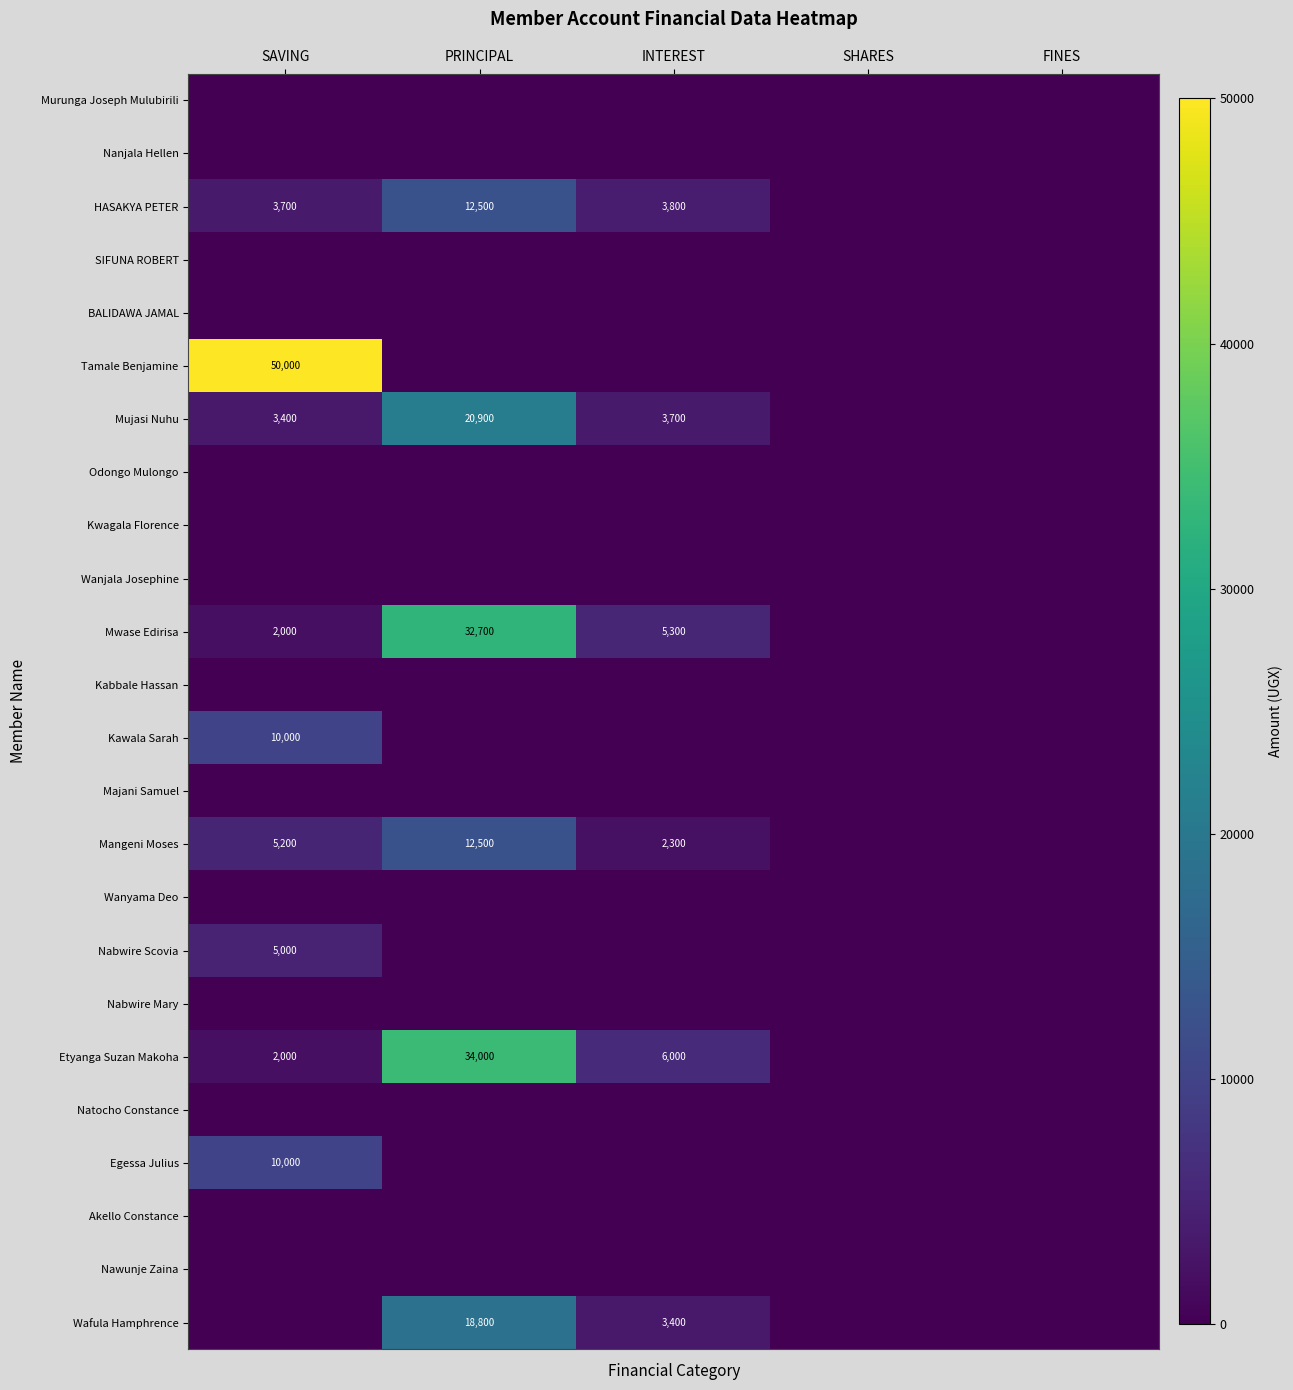

Which series has the largest total across all categories?

Tamale Benjamine